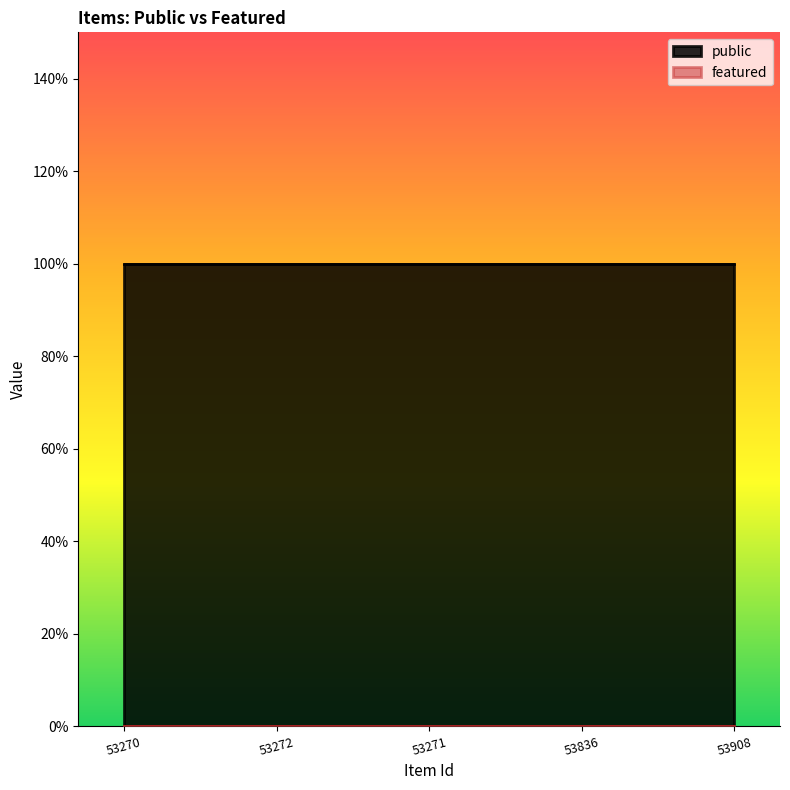

True or false: featured and public cross at least once.

False